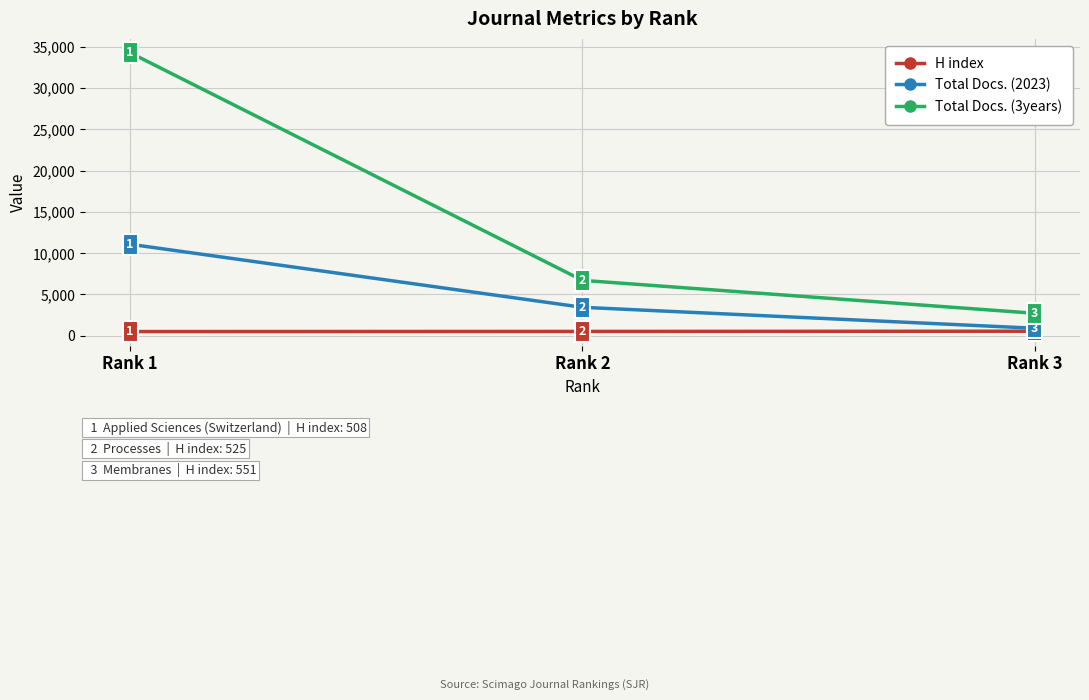

At how many categories does at least one series exceed 9618?

1